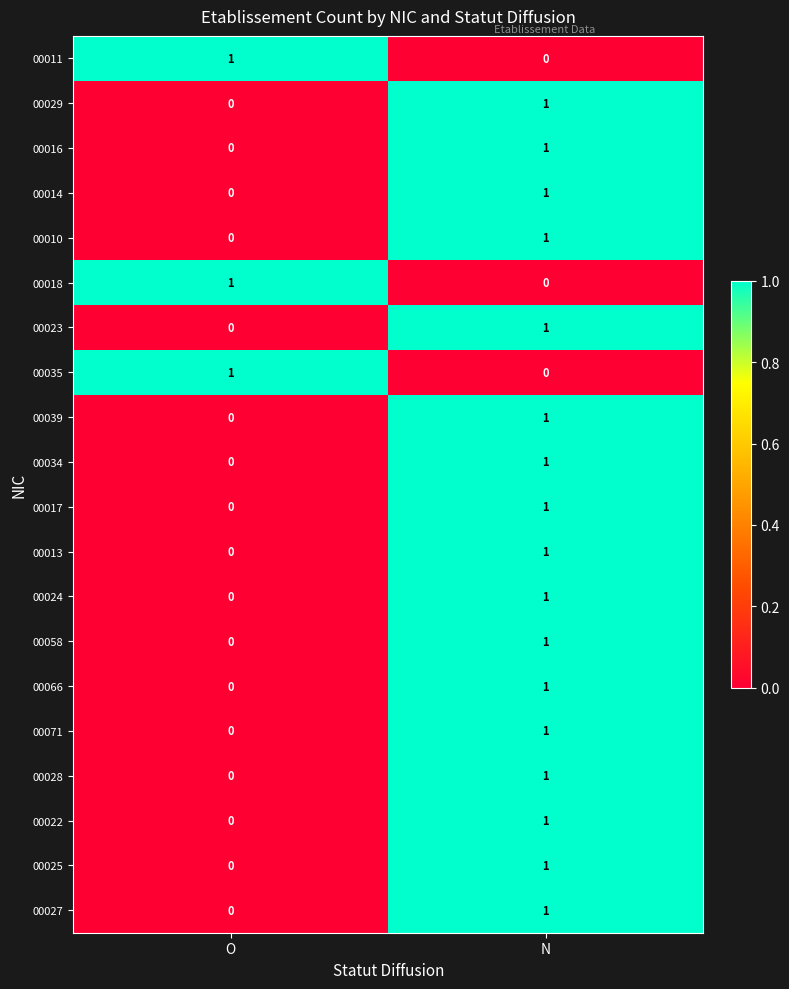

How many categories are shown in the chart?

2